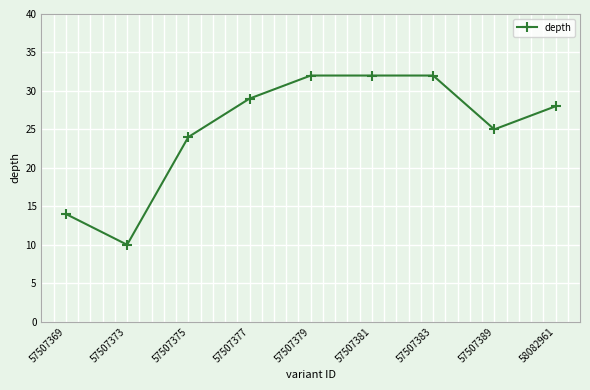

How many data points are less than 28?

4